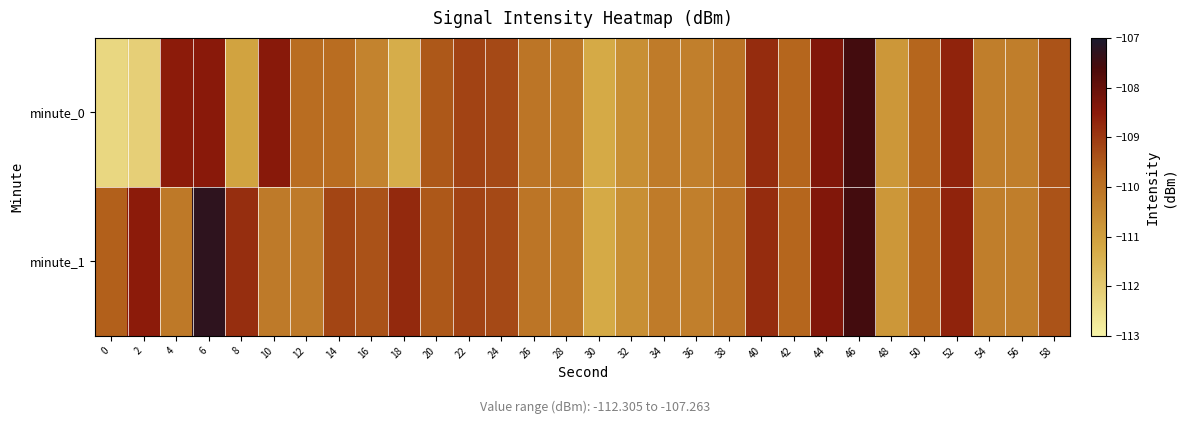

Reading left to right, extract all data points from this chart.

minute_0: 0=-112.3	2=-112.1	4=-108.5	6=-108.5	8=-111.1	10=-108.5	12=-109.9	14=-109.9	16=-110.4	18=-111.3	20=-109.5	22=-109.2	24=-109.3	26=-110.0	28=-110.1	30=-111.3	32=-110.7	34=-110.2	36=-110.3	38=-110.0	40=-108.8	42=-109.7	44=-108.4	46=-107.5	48=-110.8	50=-109.7	52=-108.6	54=-110.3	56=-110.3	58=-109.4
minute_1: 0=-109.6	2=-108.5	4=-110.2	6=-107.3	8=-108.8	10=-110.2	12=-110.2	14=-109.2	16=-109.4	18=-108.7	20=-109.5	22=-109.2	24=-109.3	26=-110.0	28=-110.1	30=-111.3	32=-110.7	34=-110.2	36=-110.3	38=-110.0	40=-108.8	42=-109.7	44=-108.4	46=-107.5	48=-110.8	50=-109.7	52=-108.6	54=-110.3	56=-110.3	58=-109.4